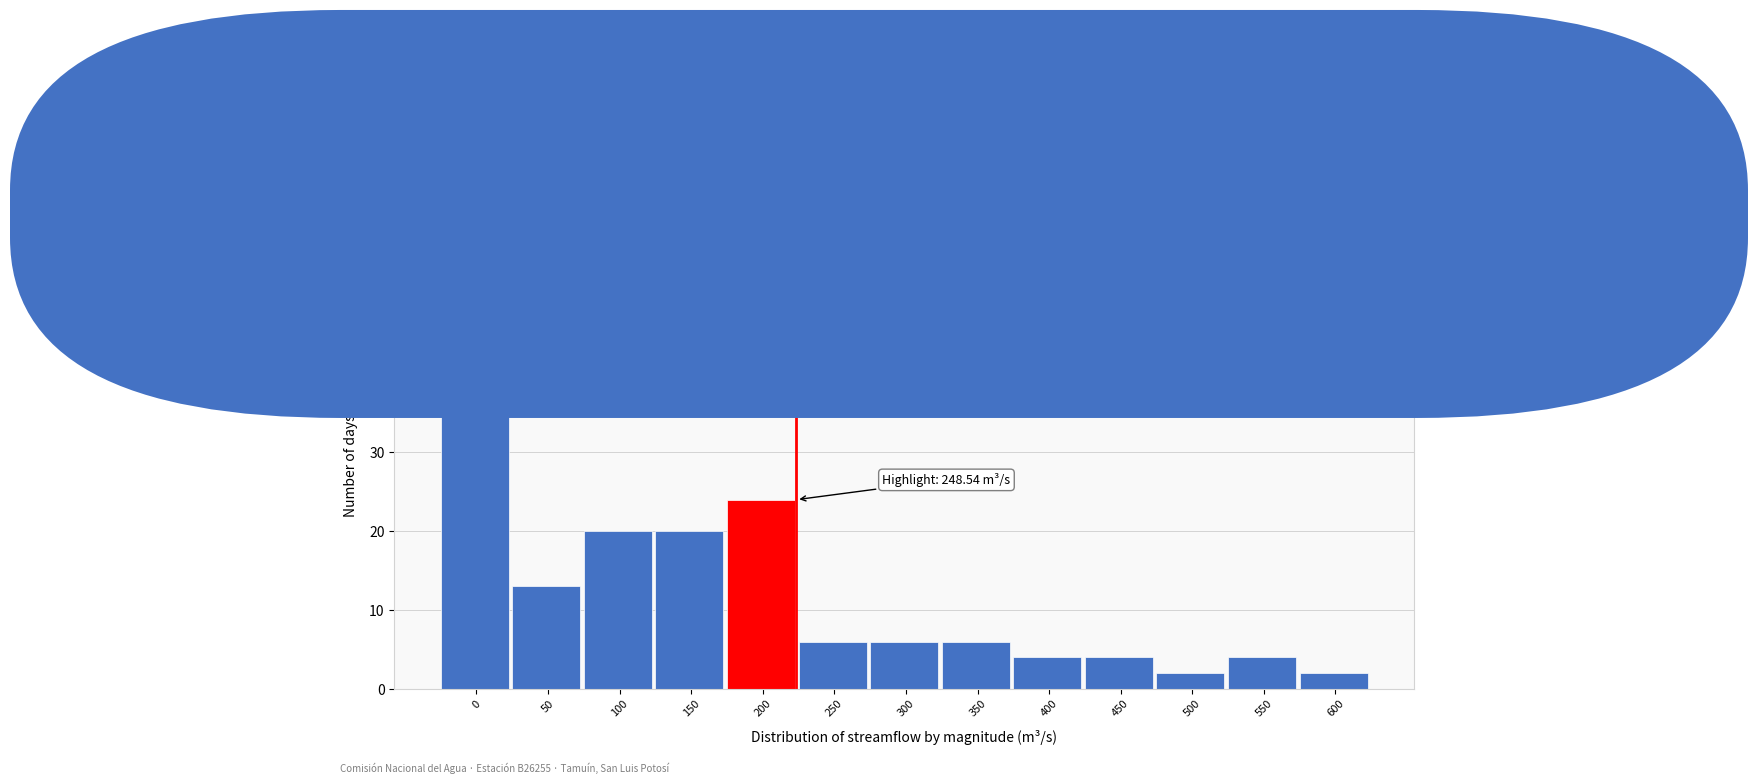

Reading right to left, list all the values displayed in this chart.

600=2	550=4	500=2	450=4	400=4	350=6	300=6	250=6	200=24	150=20	100=20	50=13	0=54